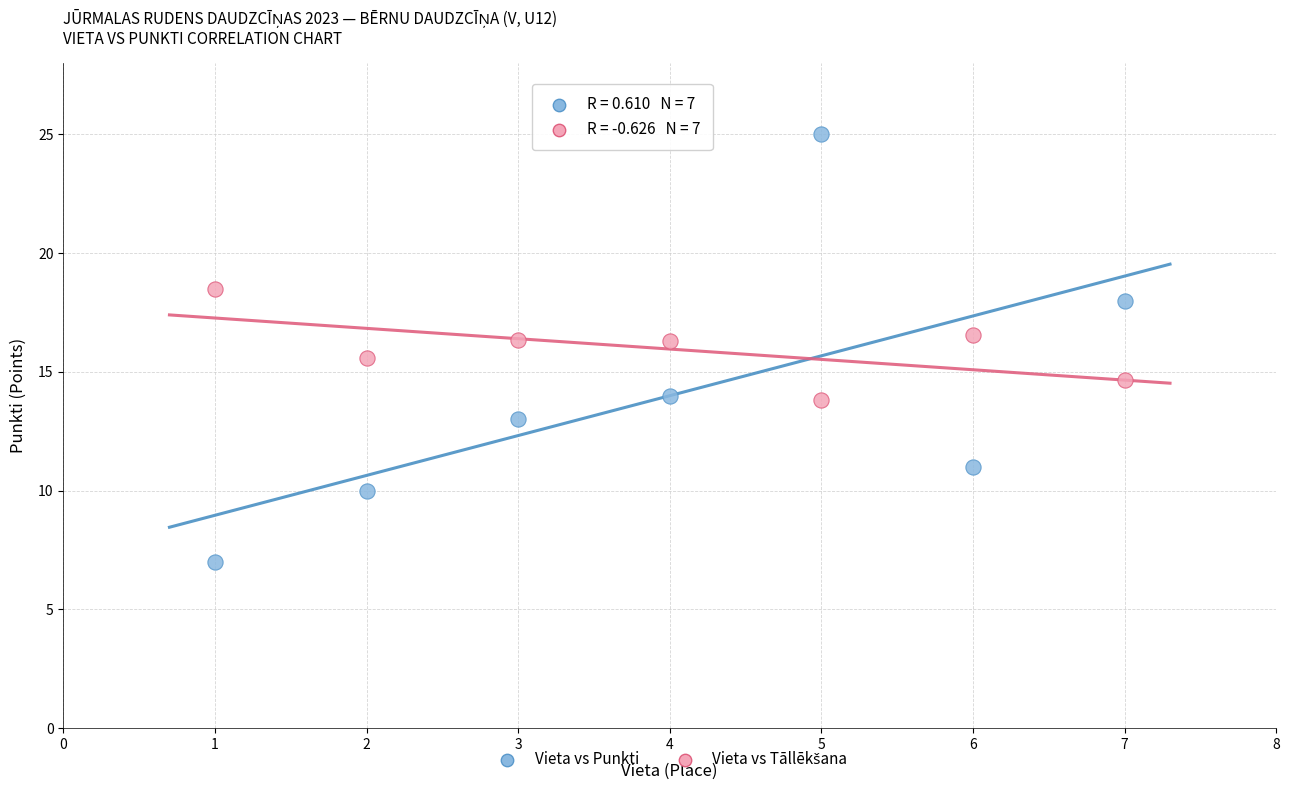

Across all data points, what is the range of Y values (max minus min)?

18.0